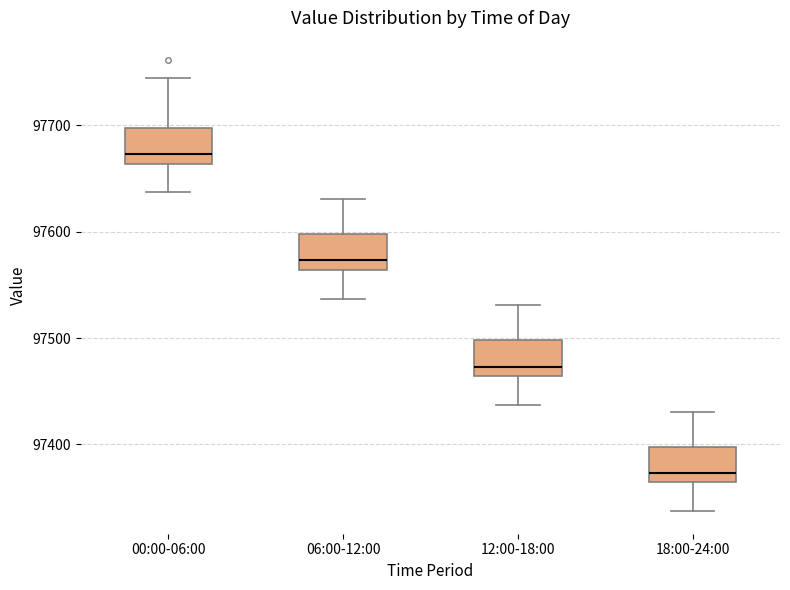

Where does the upper whisker of the box for 18:00-24:00 end on the y-axis? The values are not printed on the chart, so give them approximately, as read against the axis.

97430